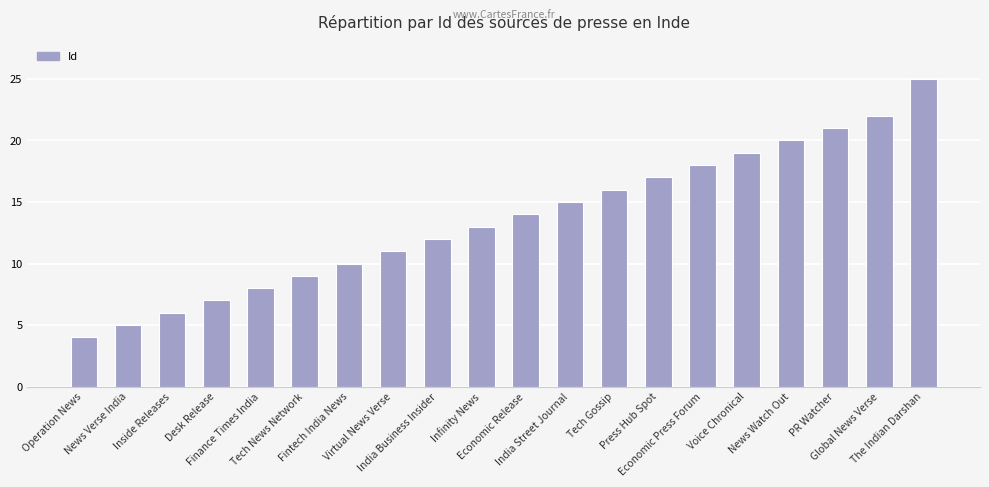

What is the sum of the values at Tech Gossip and Desk Release?

23